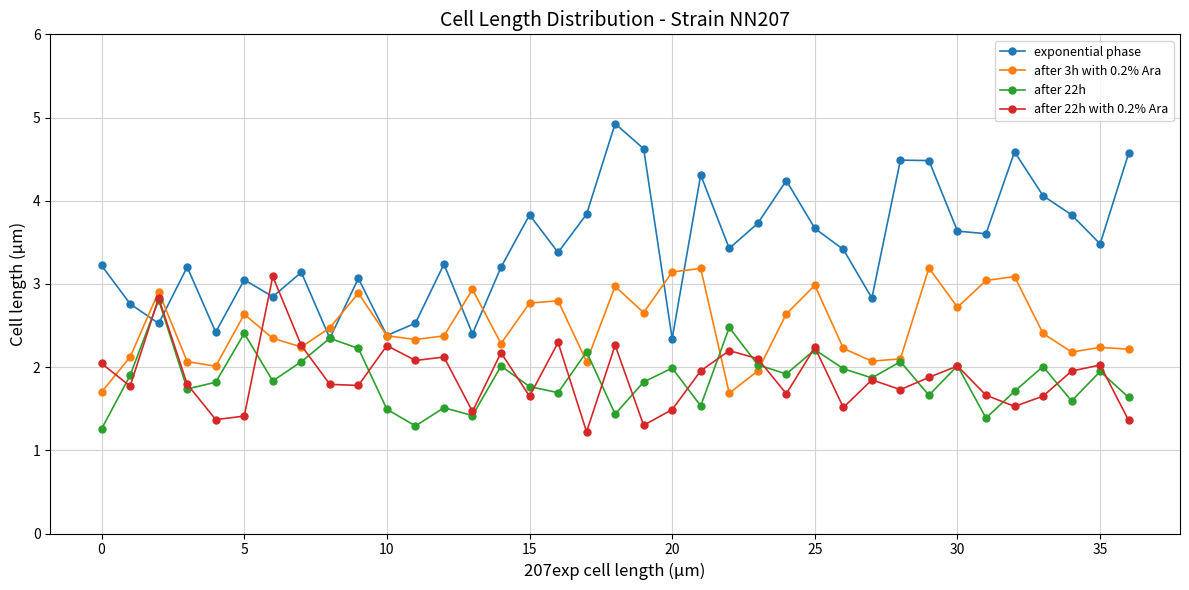

True or false: exponential phase has more than 2 points higher than both neighbors.

True